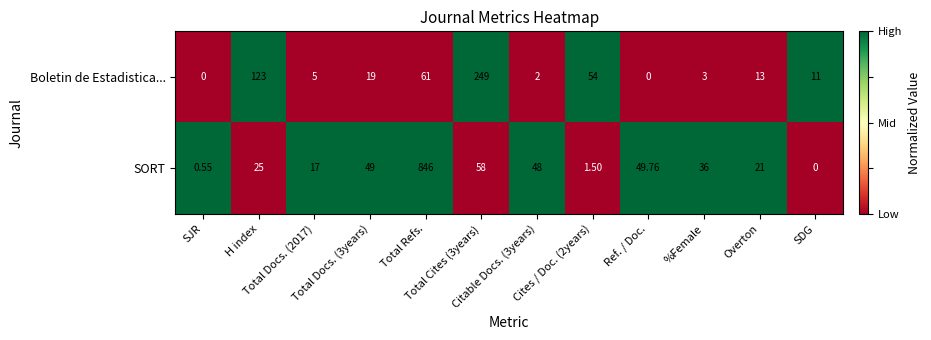

Which series has the widest spread of values?

SORT